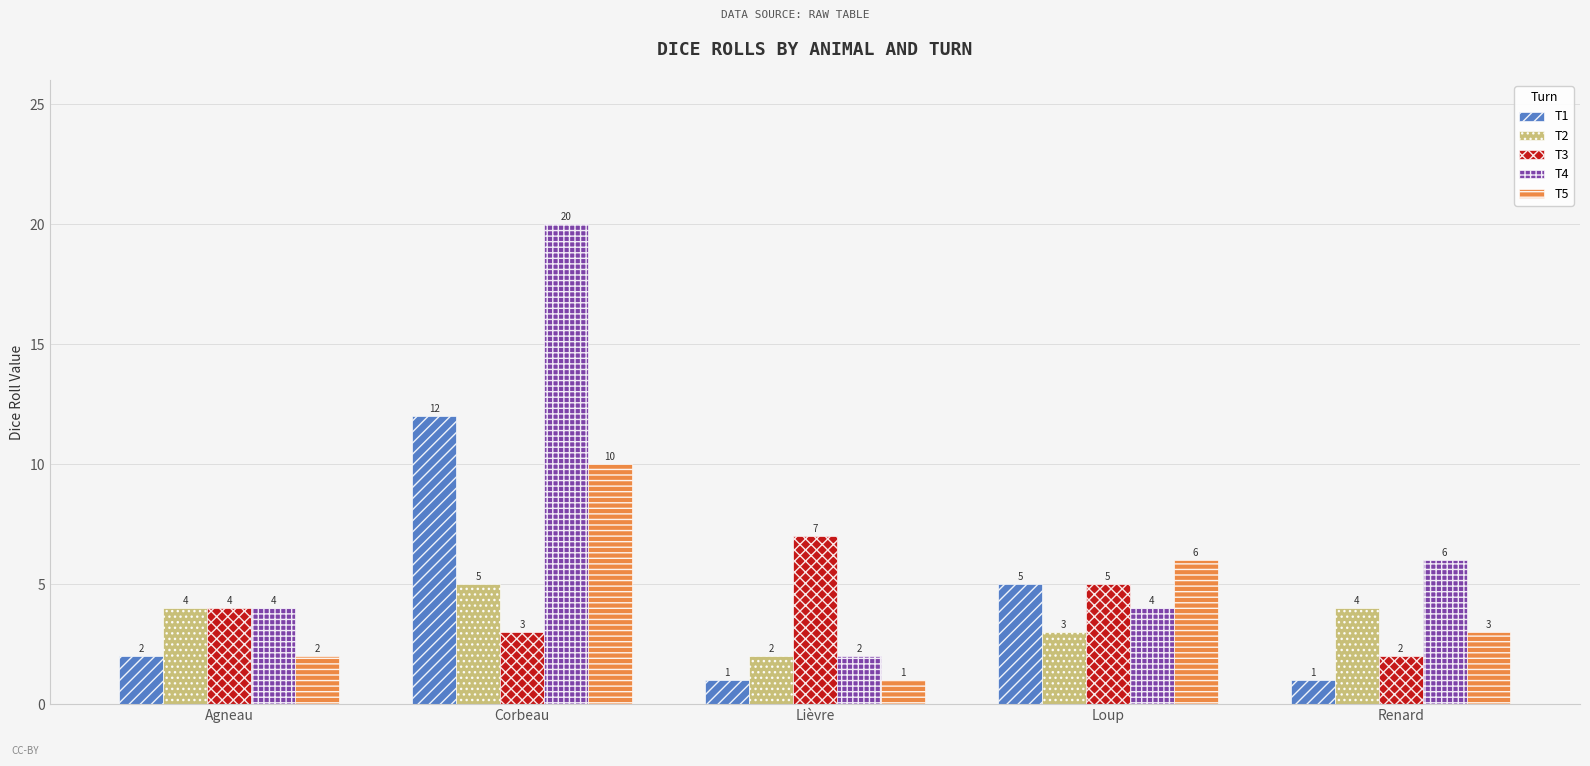

How many data points does each series have?

5